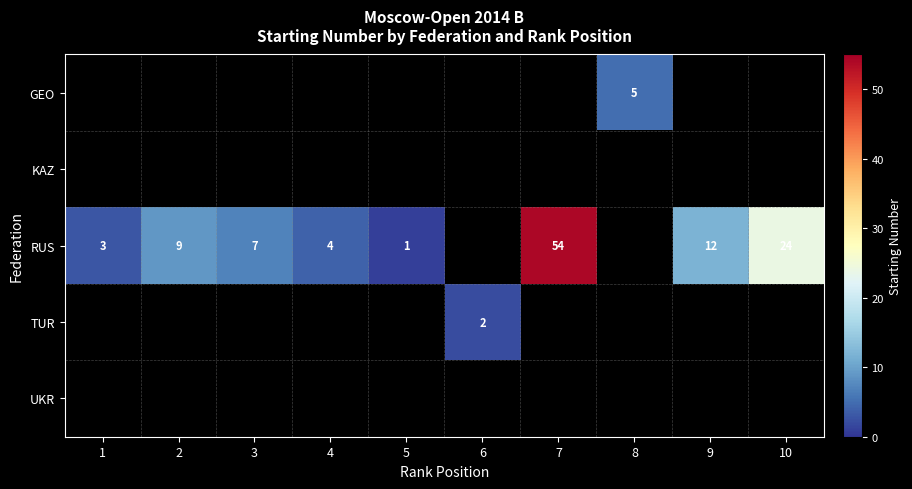

Is it true that RUS equals 4 at 4?

True